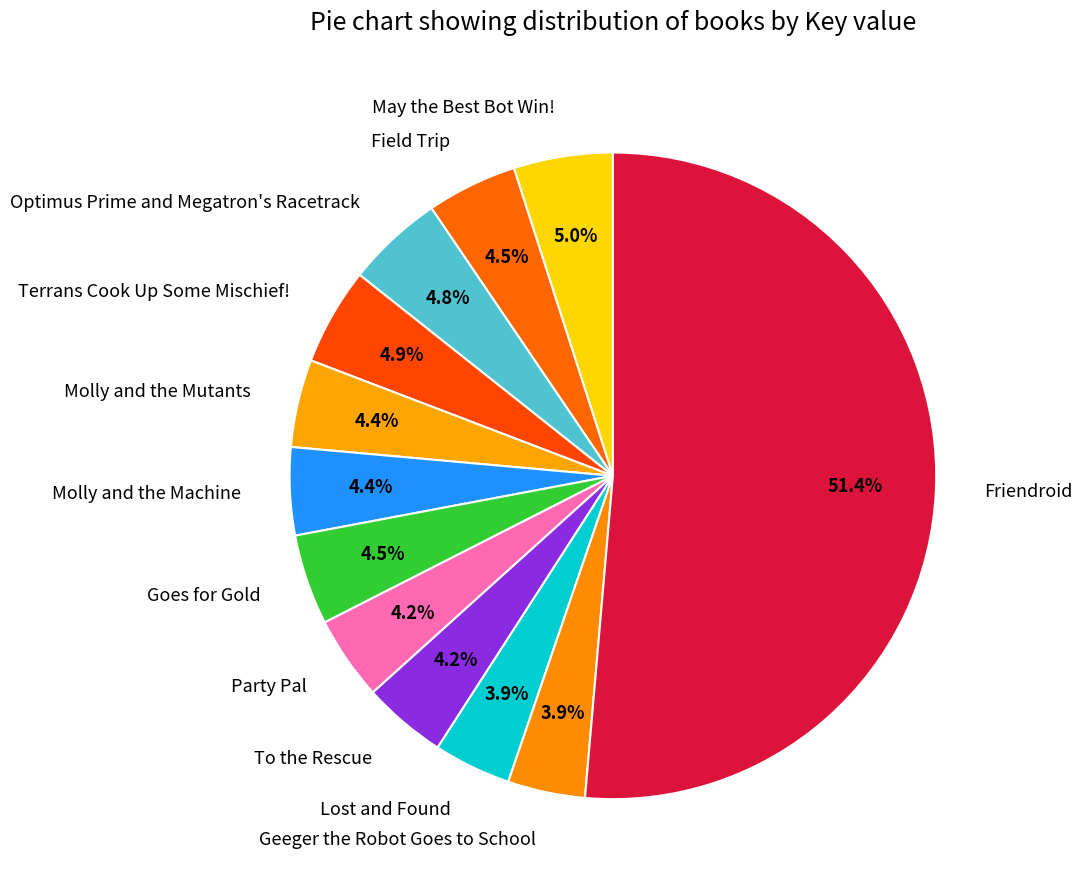

Is there any slice that represents more than half of the pie?

Yes